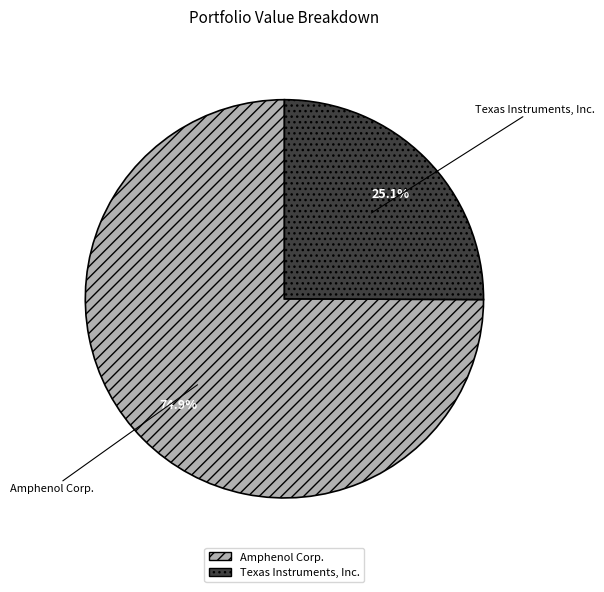

Between Amphenol Corp. and Texas Instruments, Inc., which is larger?

Amphenol Corp.